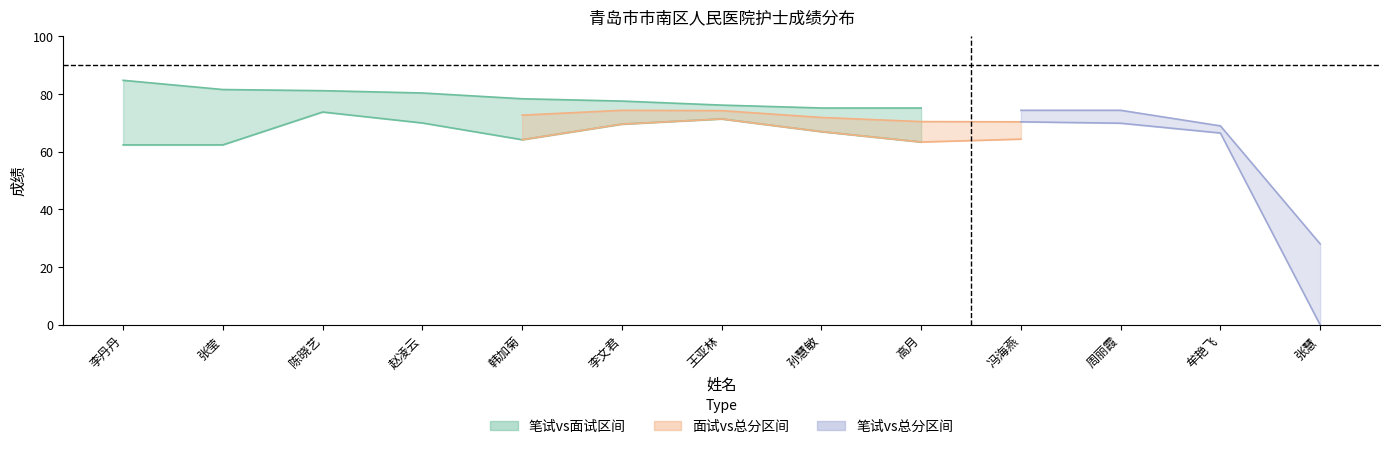

Reading right to left, list all the values displayed in this chart.

总分: 张慧=28.1	牟艳飞=66.5	周丽霞=69.9	冯海燕=70.4	高月=70.5	孙慧敏=71.9	王亚林=74.3	李文君=74.4	韩加菊=72.7	赵凌云=76.2	陈晓艺=78.2	张莹=73.9	李丹丹=75.8
面试成绩: 张慧=70.2	牟艳飞=62.8	周丽霞=63.2	冯海燕=64.4	高月=63.4	孙慧敏=67.0	王亚林=71.4	李文君=69.6	韩加菊=64.2	赵凌云=70.0	陈晓艺=73.8	张莹=62.4	李丹丹=62.4
笔试成绩: 张慧=0.0	牟艳飞=69.0	周丽霞=74.4	冯海燕=74.4	高月=75.2	孙慧敏=75.2	王亚林=76.2	李文君=77.6	韩加菊=78.4	赵凌云=80.4	陈晓艺=81.2	张莹=81.6	李丹丹=84.8